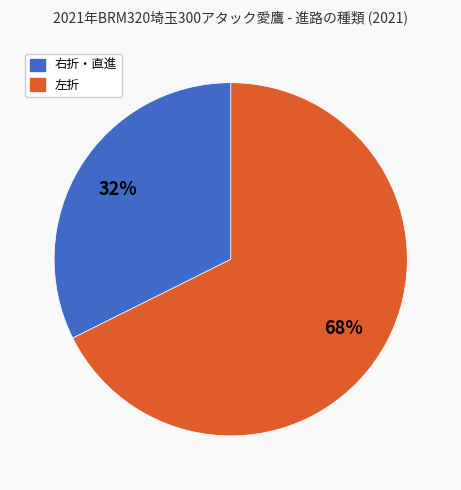

To the nearest percent, what is the average slice percentage?

50%